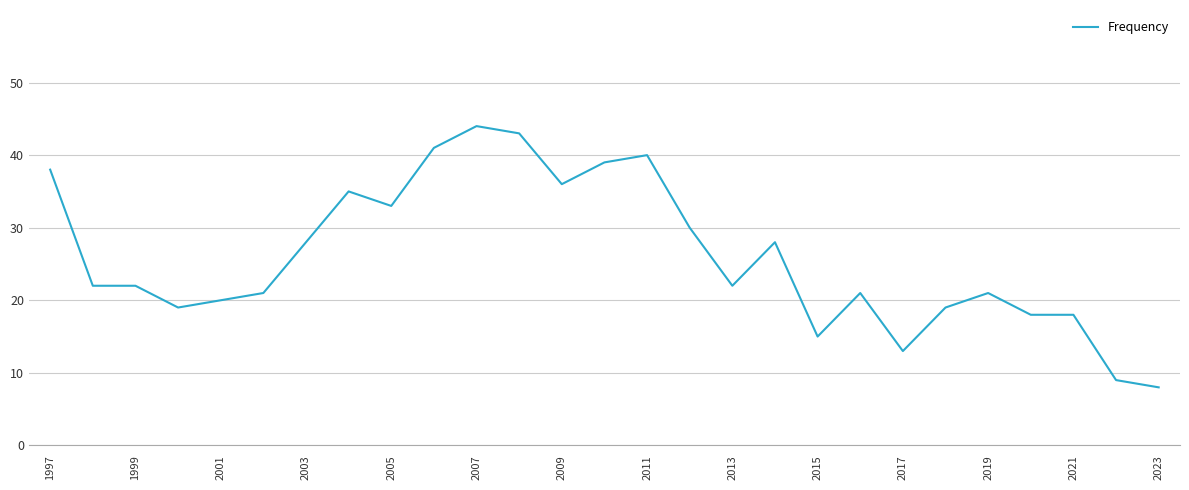

True or false: there are more than 2 points higher than both neighbors.

True